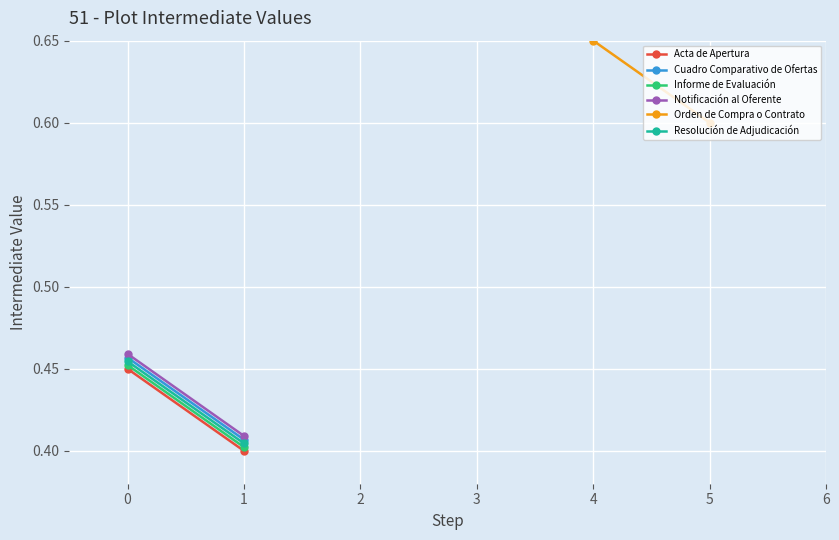

Is the value of Resolución de Adjudicación at 1 greater than the value of Informe de Evaluación at 1?

Yes